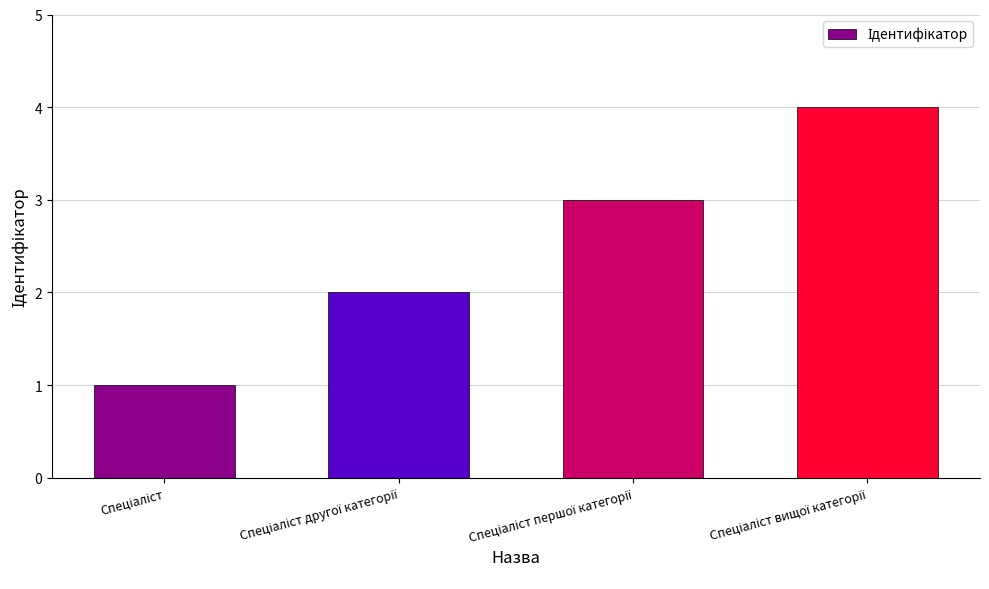

How many values are between 2 and 4?

3